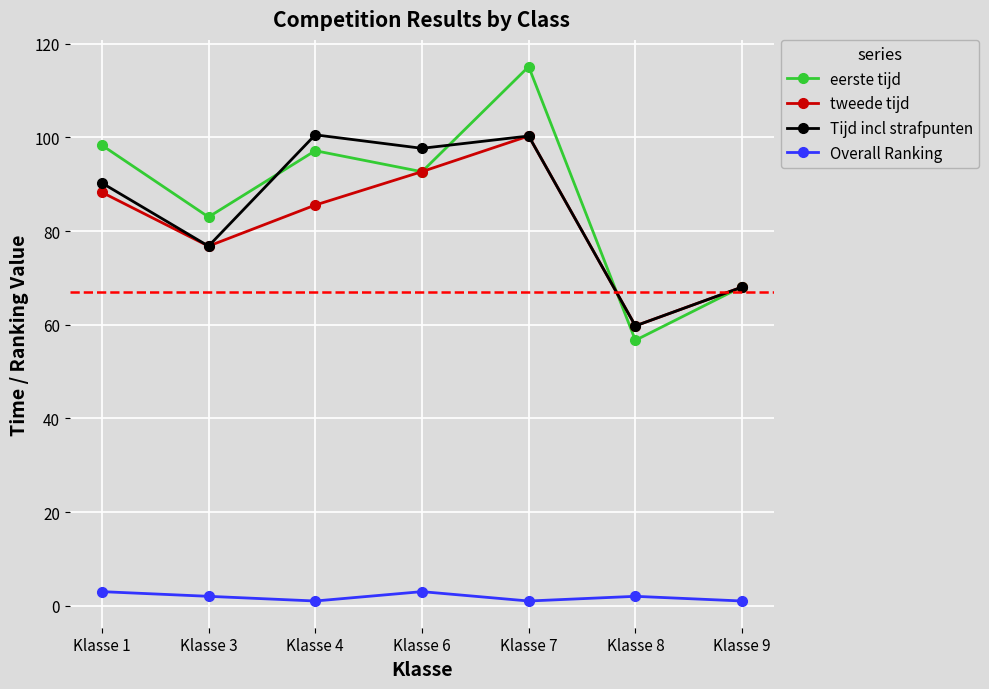

Between Klasse 8 and Klasse 9, which series saw the biggest shift?

eerste tijd